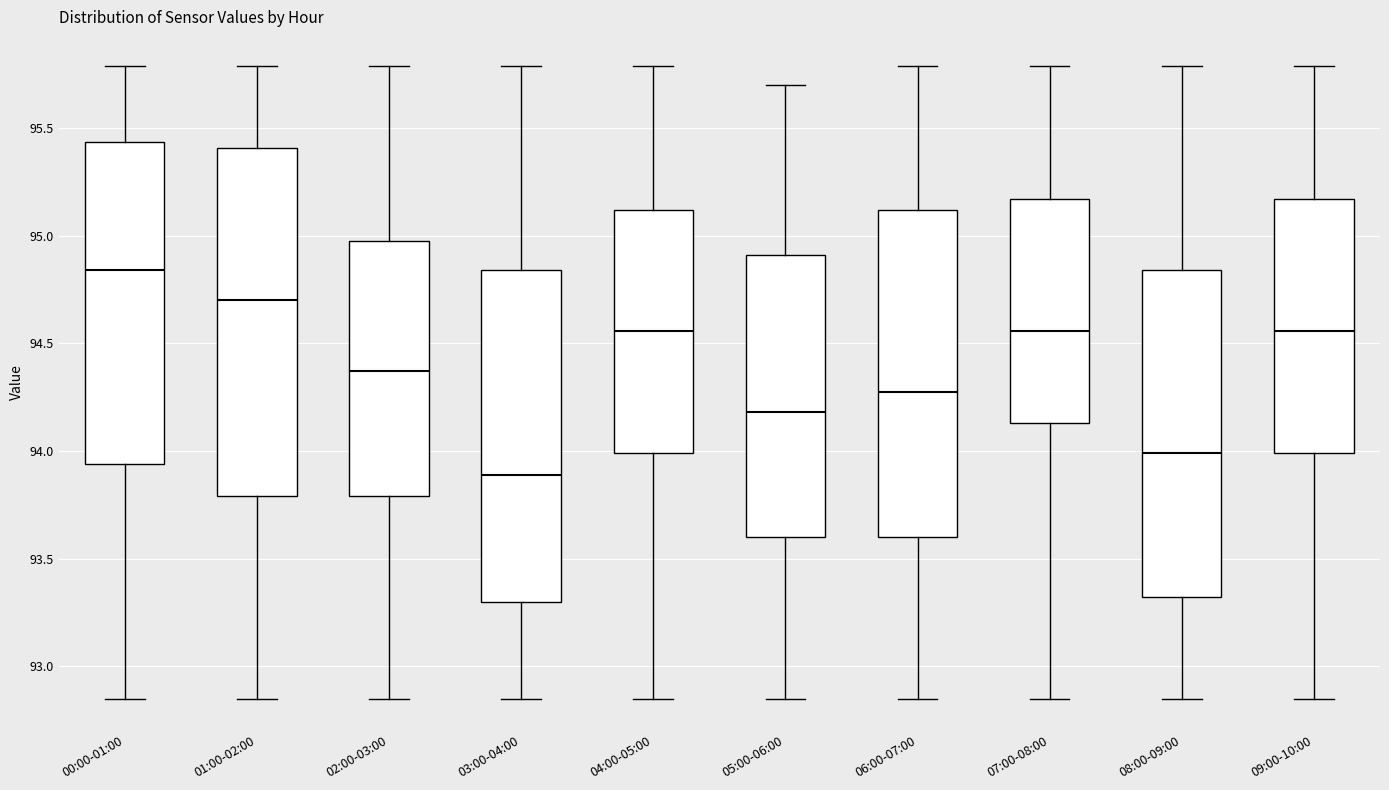

Which box has the highest median line?

00:00-01:00